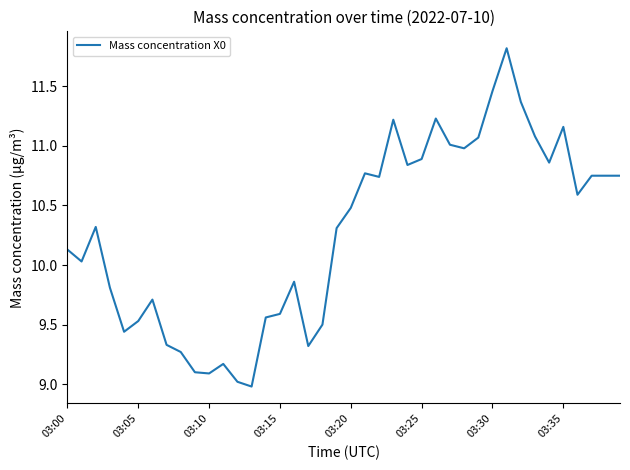

What is the minimum value shown in the chart?

9.0